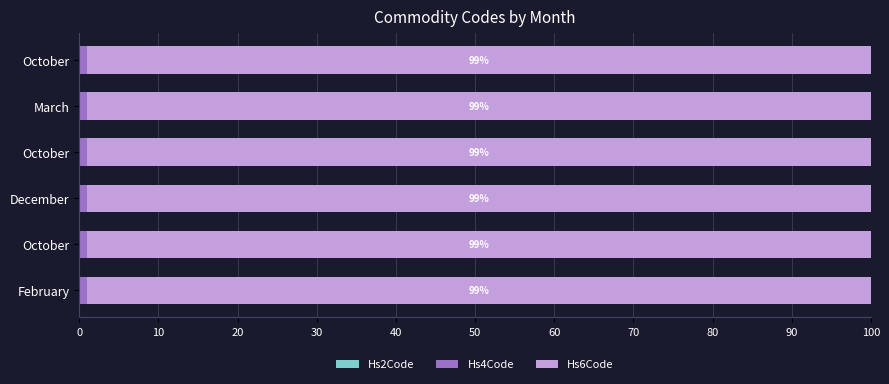

Count the number of categories in the chart.

6